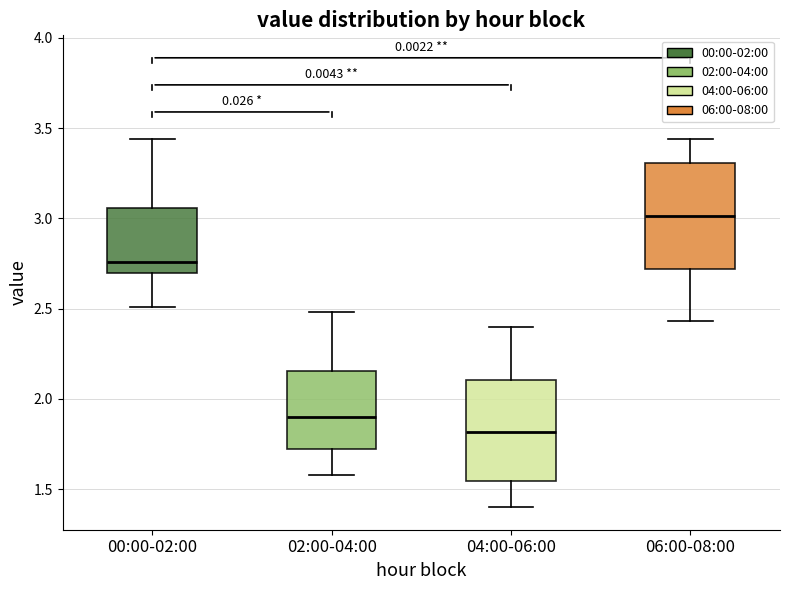

Reading left to right, read every box against the y-axis: the position of its median line, the range the box covers, and the ends of its whiskers. The values are not printed on the chart, so give them approximately, as read against the axis.

00:00-02:00: median 2.75, box 2.70 to 3.05, whiskers 2.50 to 3.45
02:00-04:00: median 1.90, box 1.75 to 2.15, whiskers 1.60 to 2.50
04:00-06:00: median 1.80, box 1.55 to 2.10, whiskers 1.40 to 2.40
06:00-08:00: median 3.00, box 2.70 to 3.30, whiskers 2.45 to 3.45